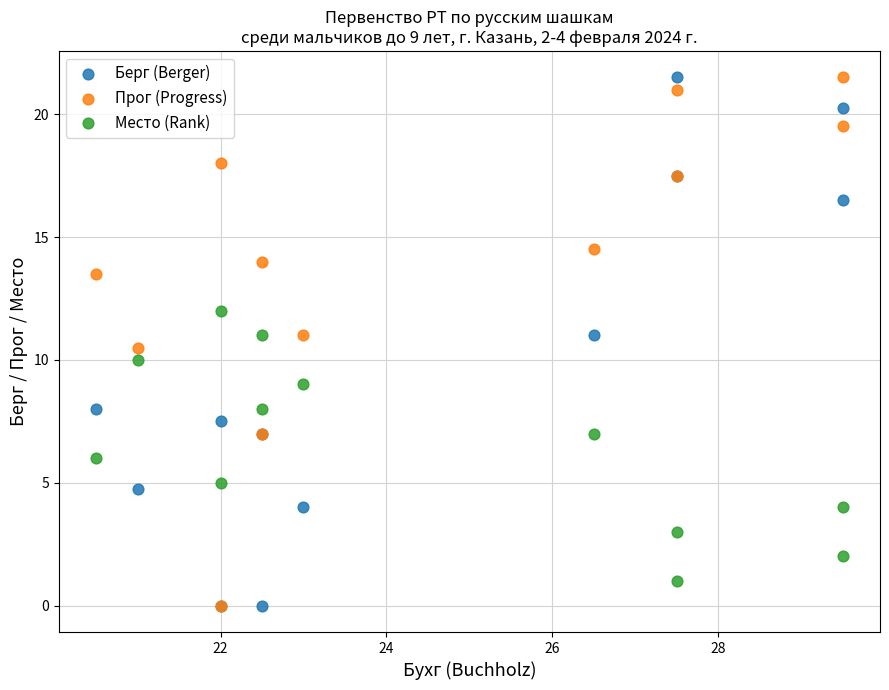

What are all the series names shown in the legend?

Берг (Berger), Прог (Progress), Место (Rank)